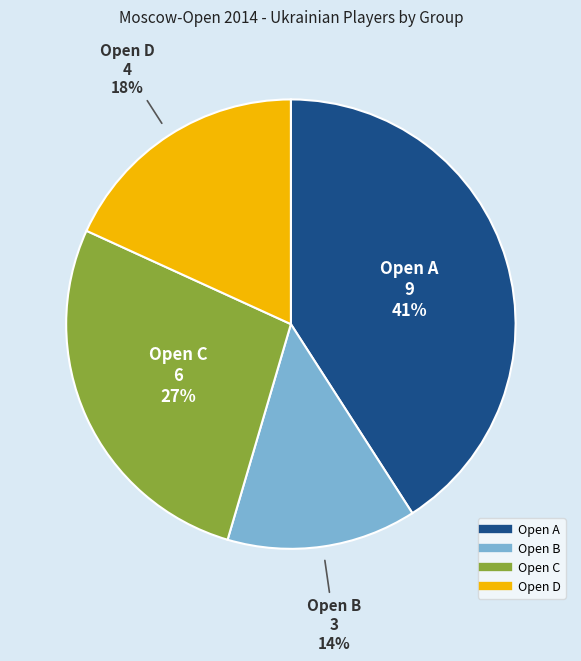

How many slices are in this pie chart?

4